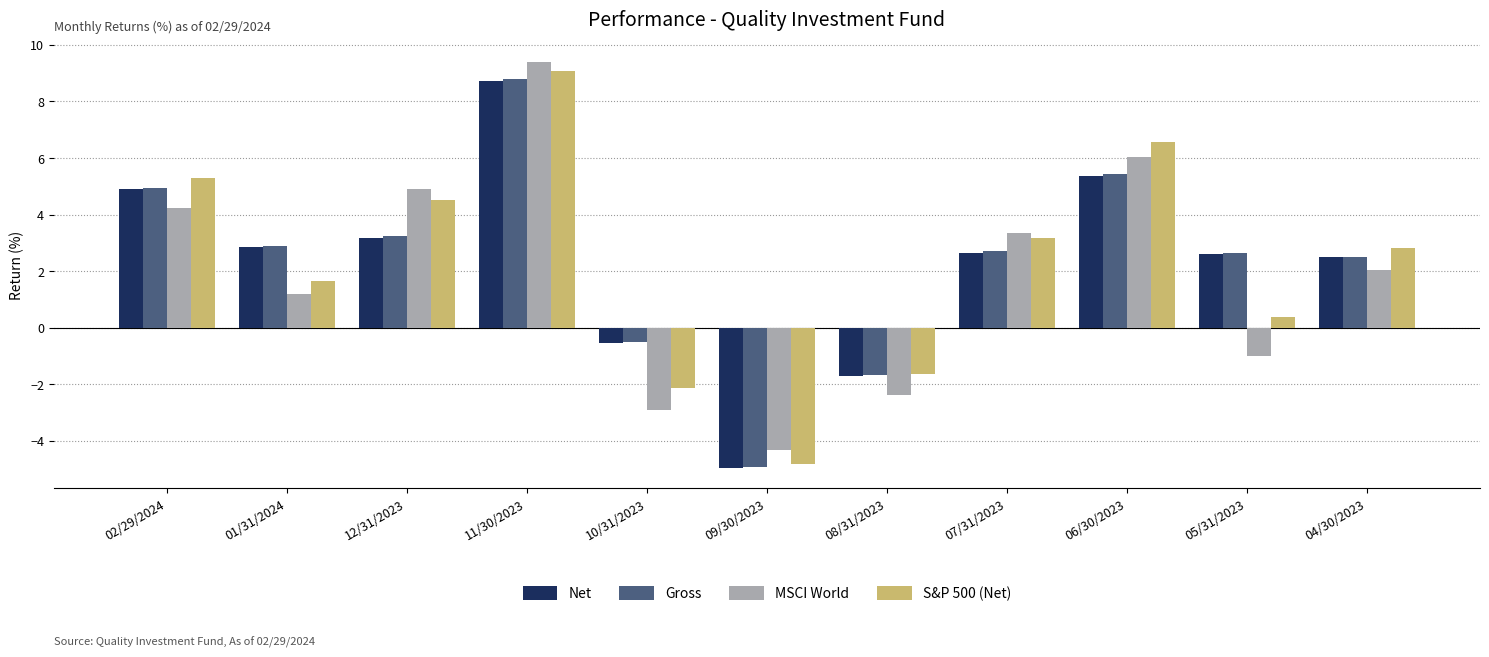

Is the value of Net at 11/30/2023 greater than the value of Gross at 08/31/2023?

Yes